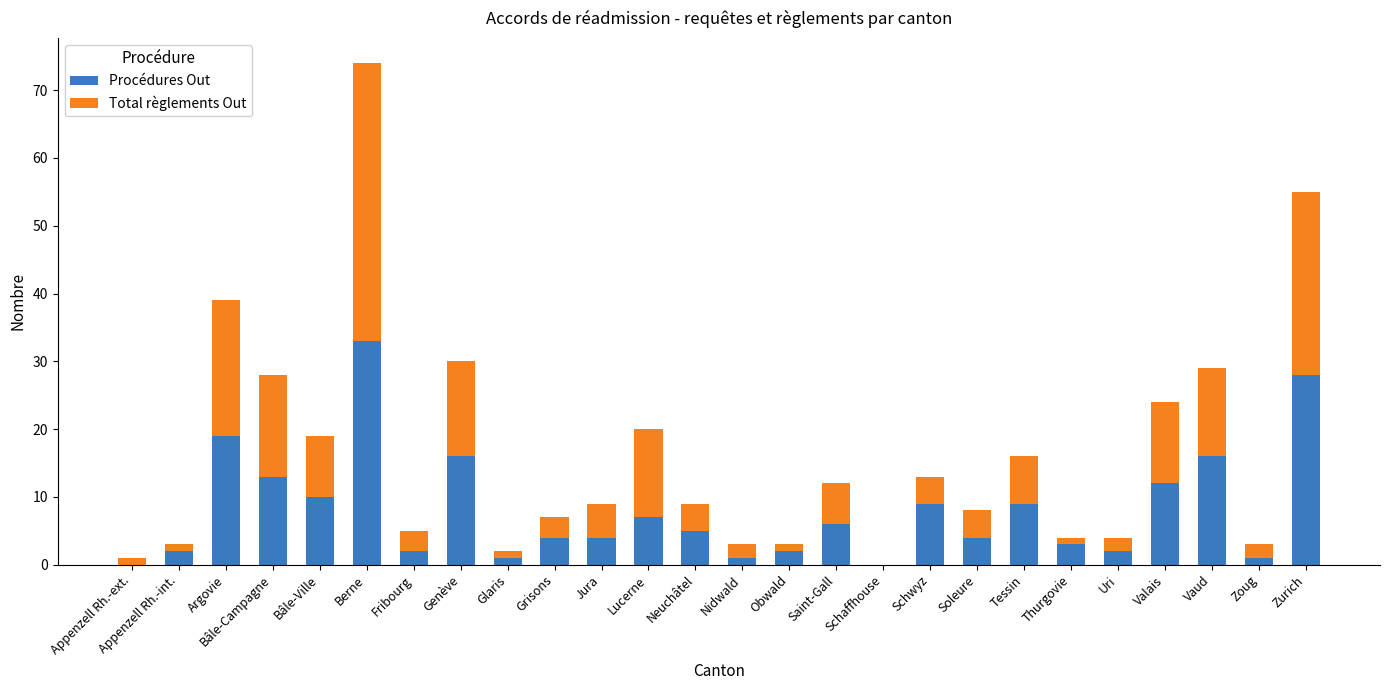

True or false: Procédures Out has a value of 5 at Neuchâtel.

True